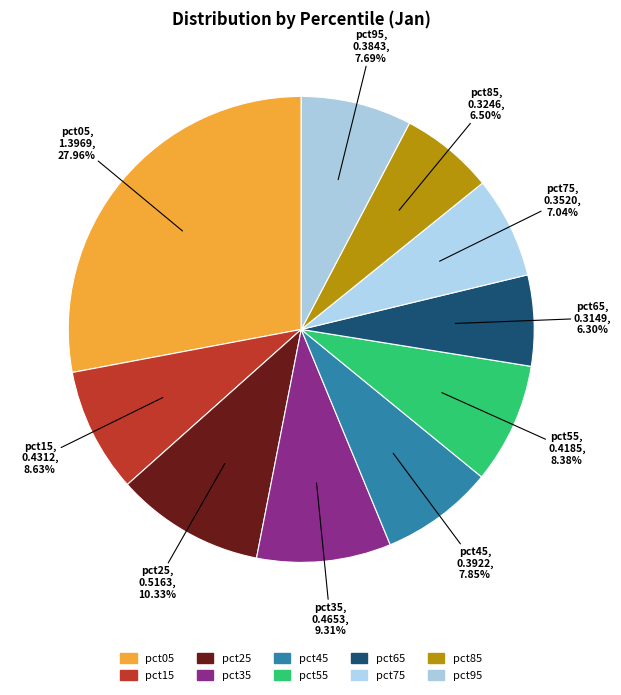

To the nearest percent, what is the combined percentage of pct95 and pct75?

15%